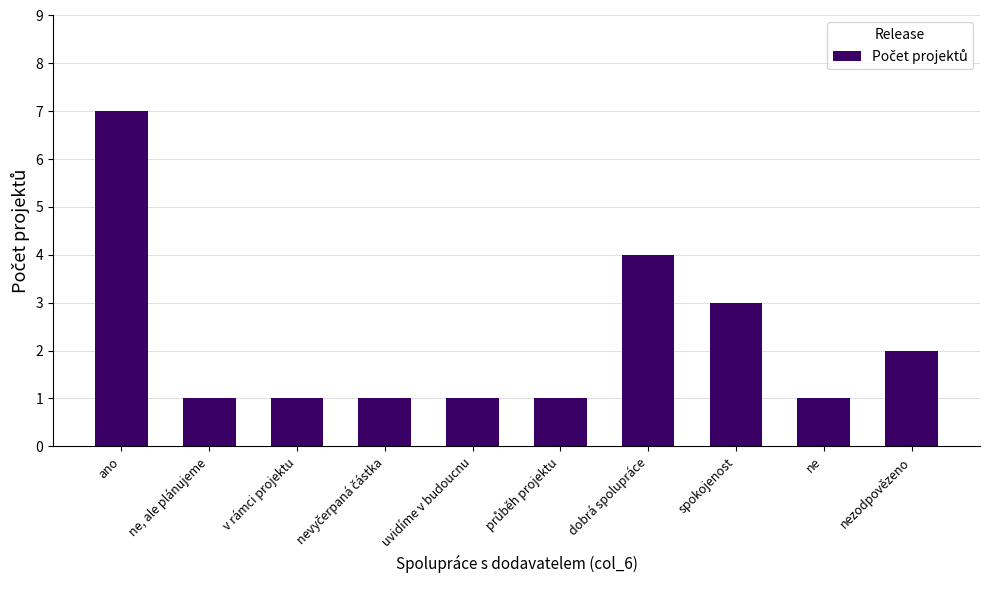

Is it true that the value at spokojenost is 3?

True